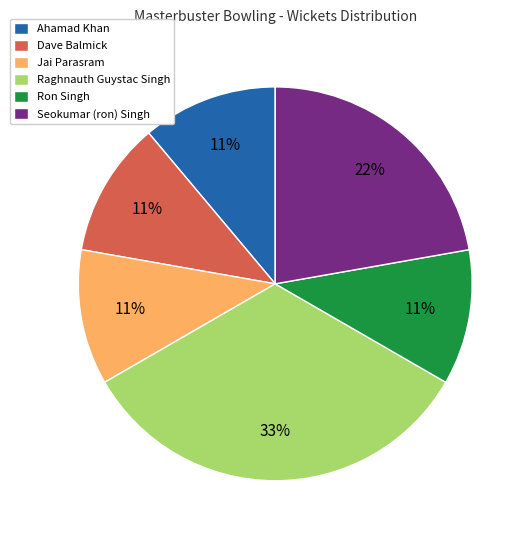

Is there a majority slice in this chart?

No